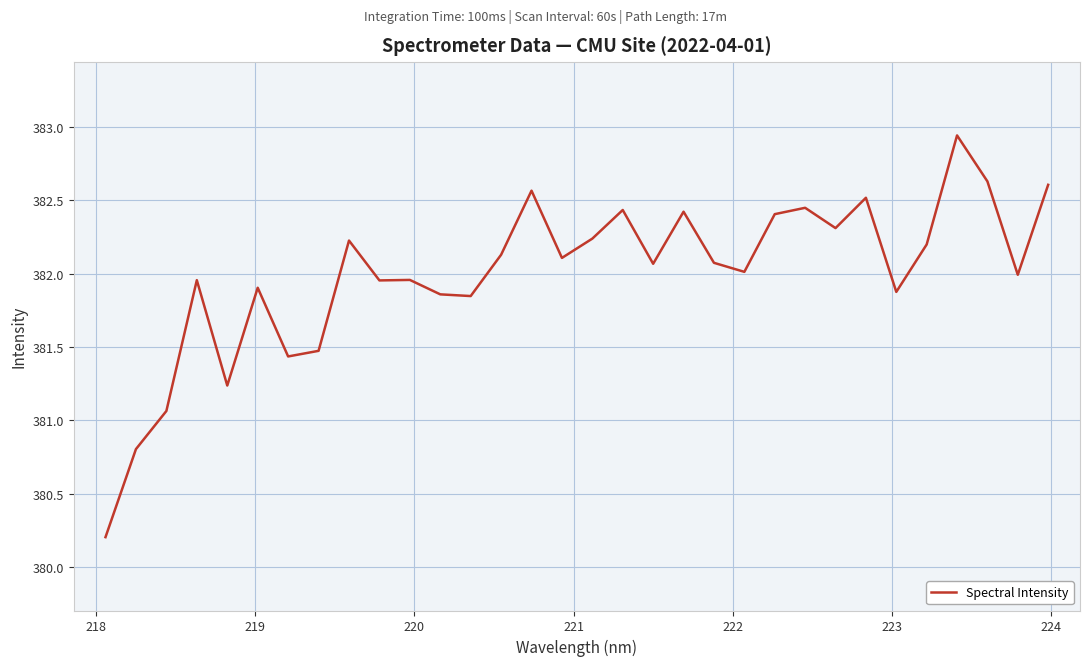

What is the minimum value shown in the chart?

380.2